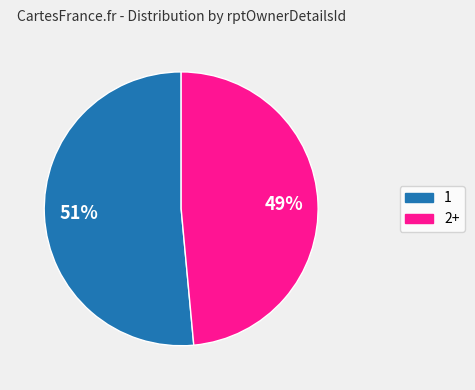

To the nearest percent, what is the average slice percentage?

50%